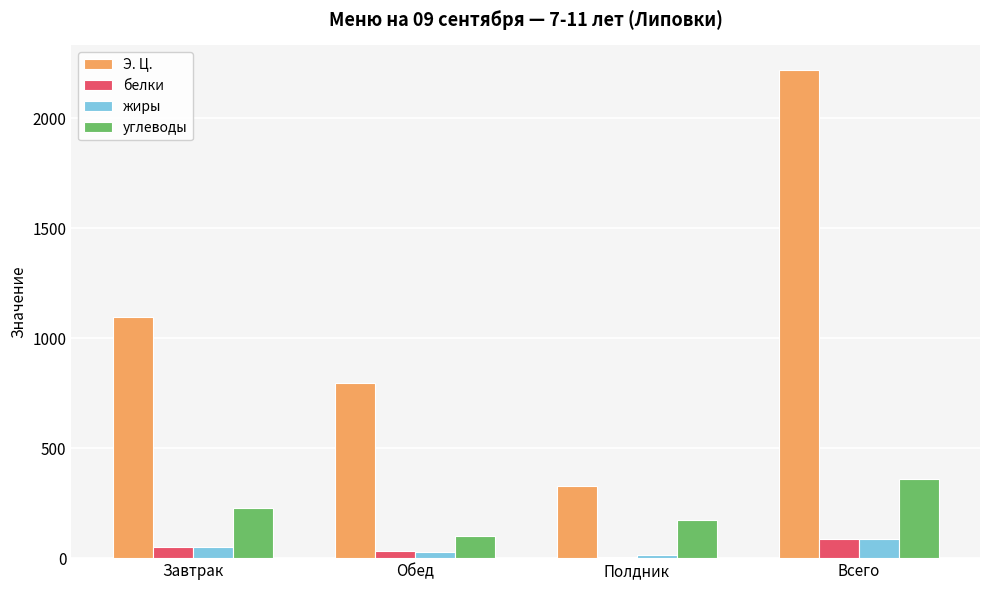

At which category is the sum across all series the highest?

Всего